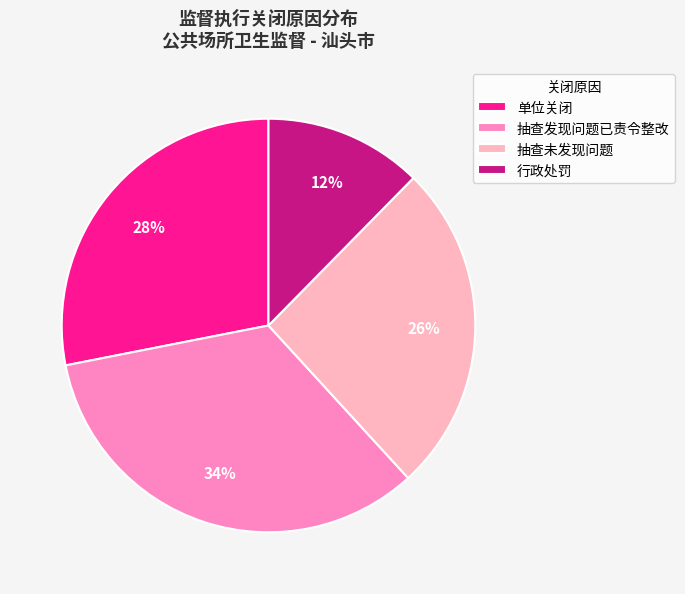

To the nearest percent, what is the difference between the 单位关闭 and 抽查未发现问题 slice percentages?

2%